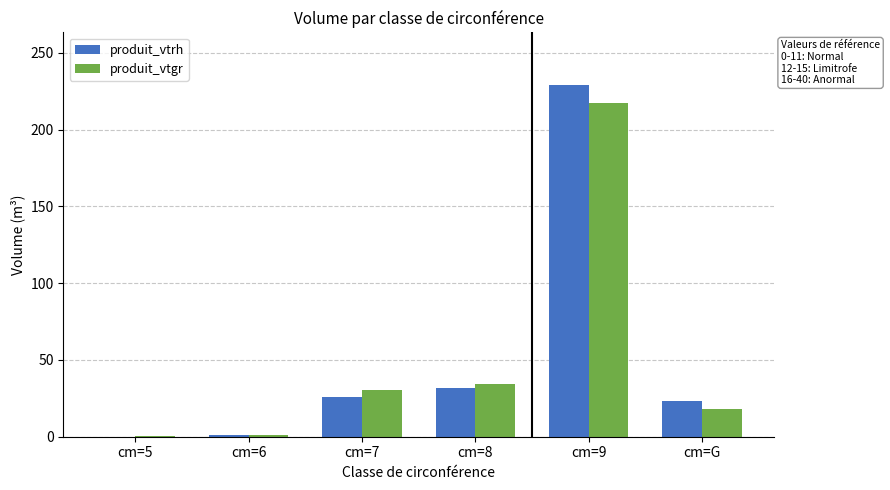

At which category is the sum across all series the highest?

cm=9